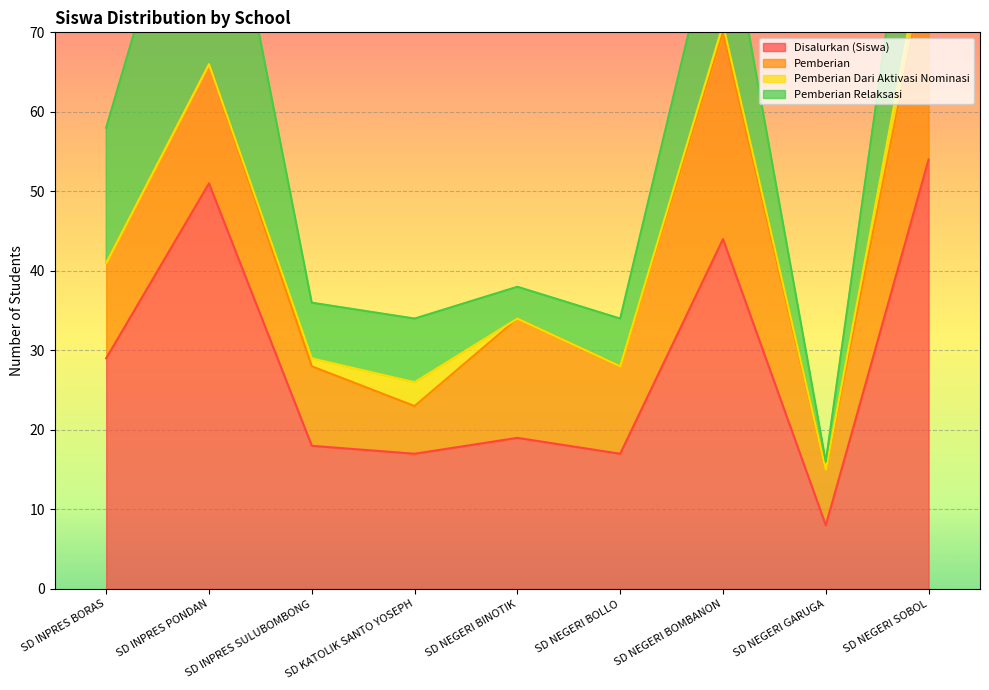

Reading right to left, extract all data points from this chart.

Disalurkan (Siswa): 54	8	44	17	19	17	18	51	29
Pemberian: 26	7	26	11	15	6	10	15	12
Pemberian Dari Aktivasi Nominasi: 4	0	1	0	0	3	1	0	0
Pemberian Relaksasi: 24	1	17	6	4	8	7	36	17